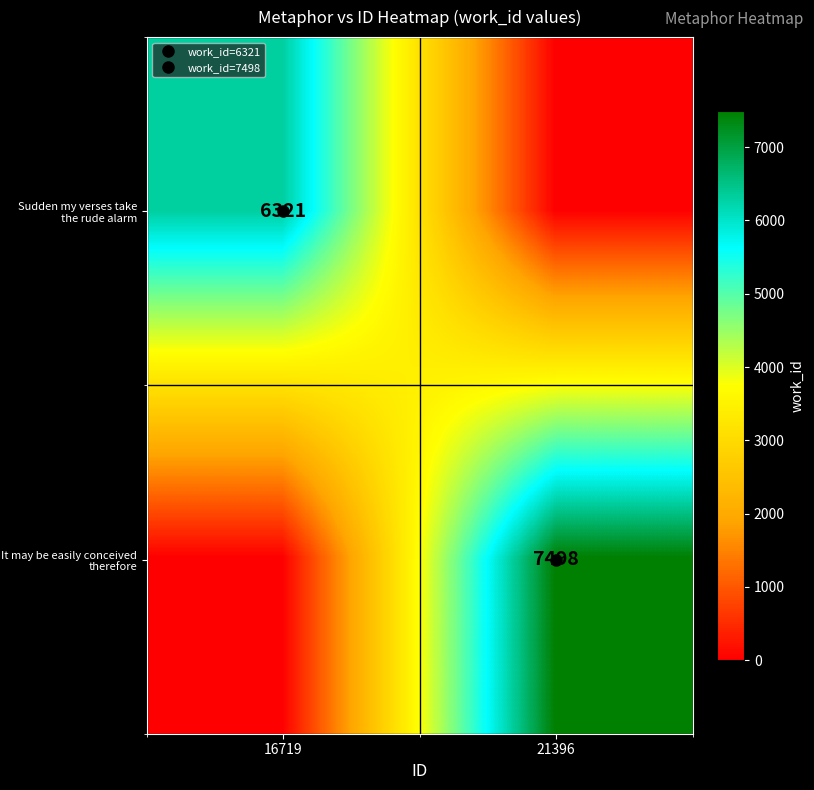

At which label does It may be easily conceived therefore reach its minimum?

16719